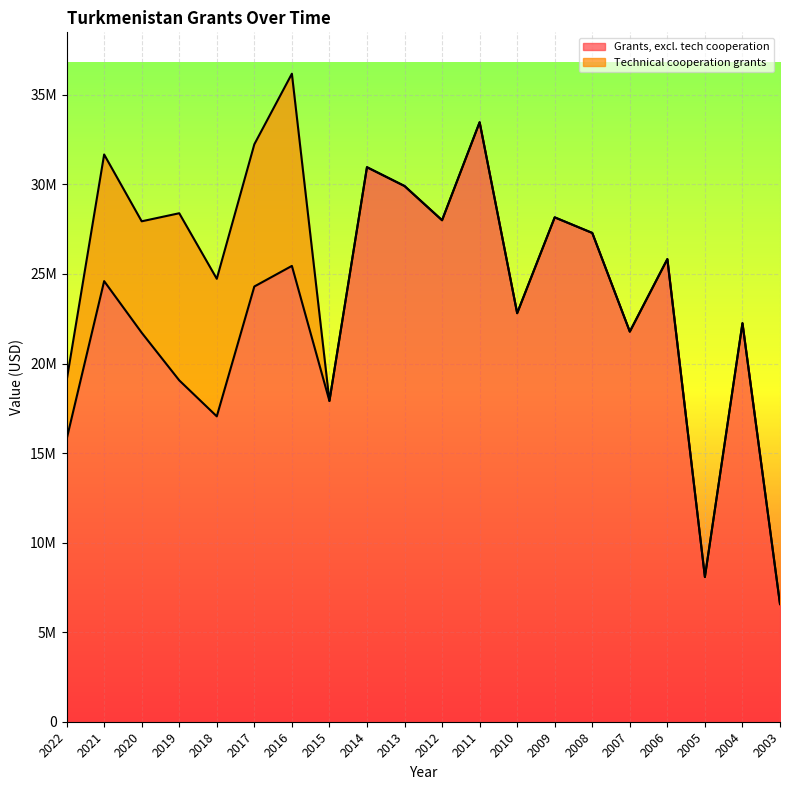

Which label corresponds to the smallest value in the chart?

2003